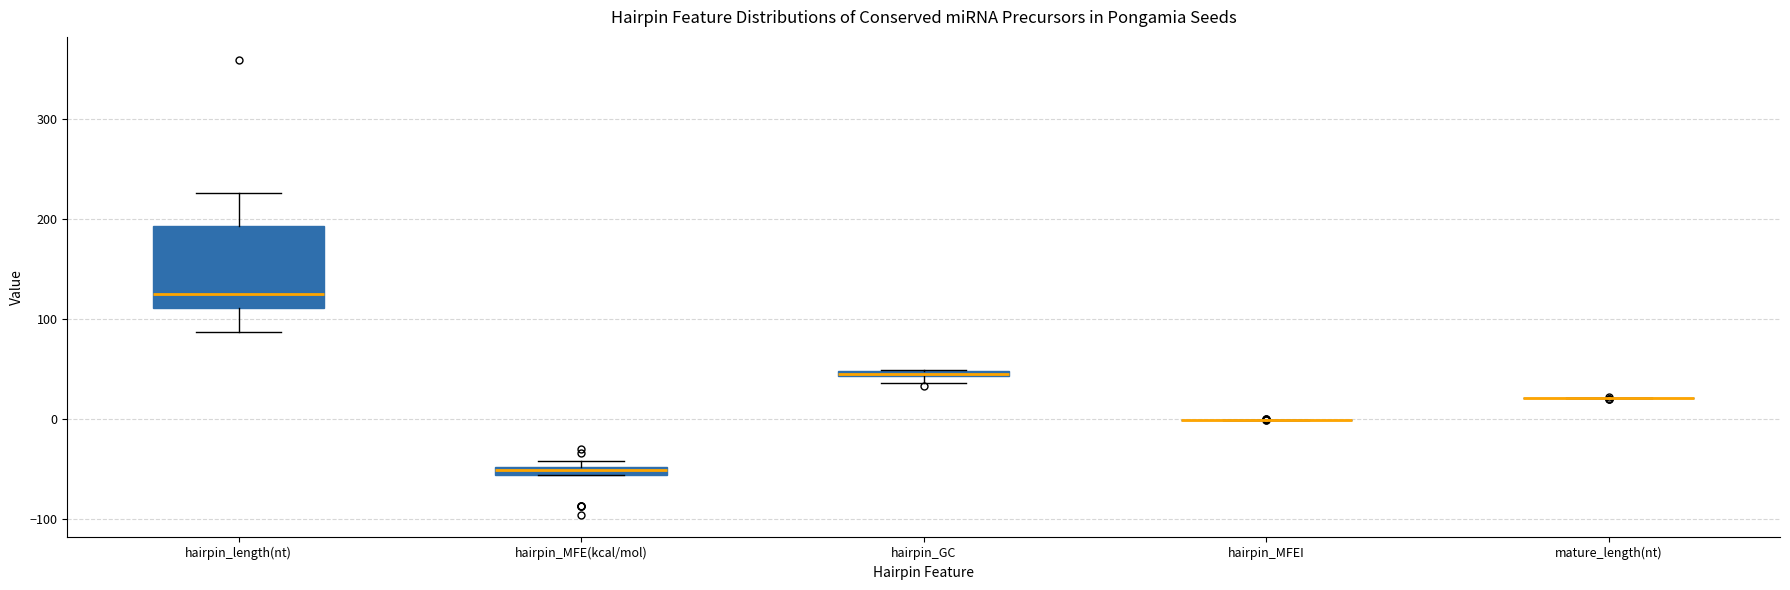

Which box is the tallest, from its lower edge to its upper edge?

hairpin_length(nt)